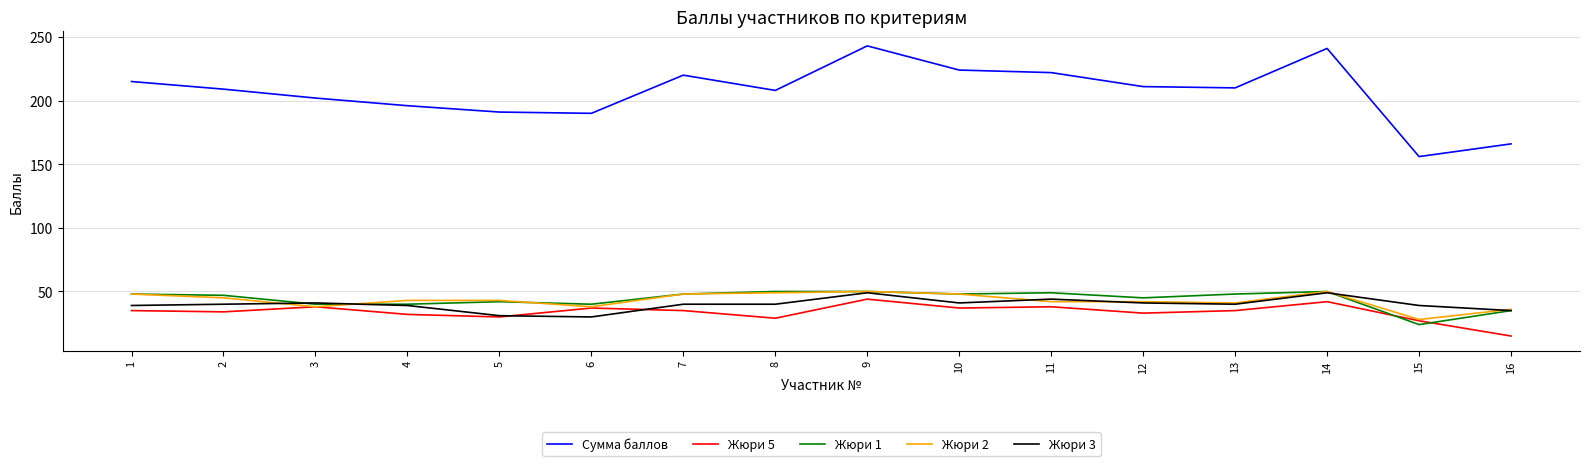

What is the highest value of the Жюри 1 series?

50